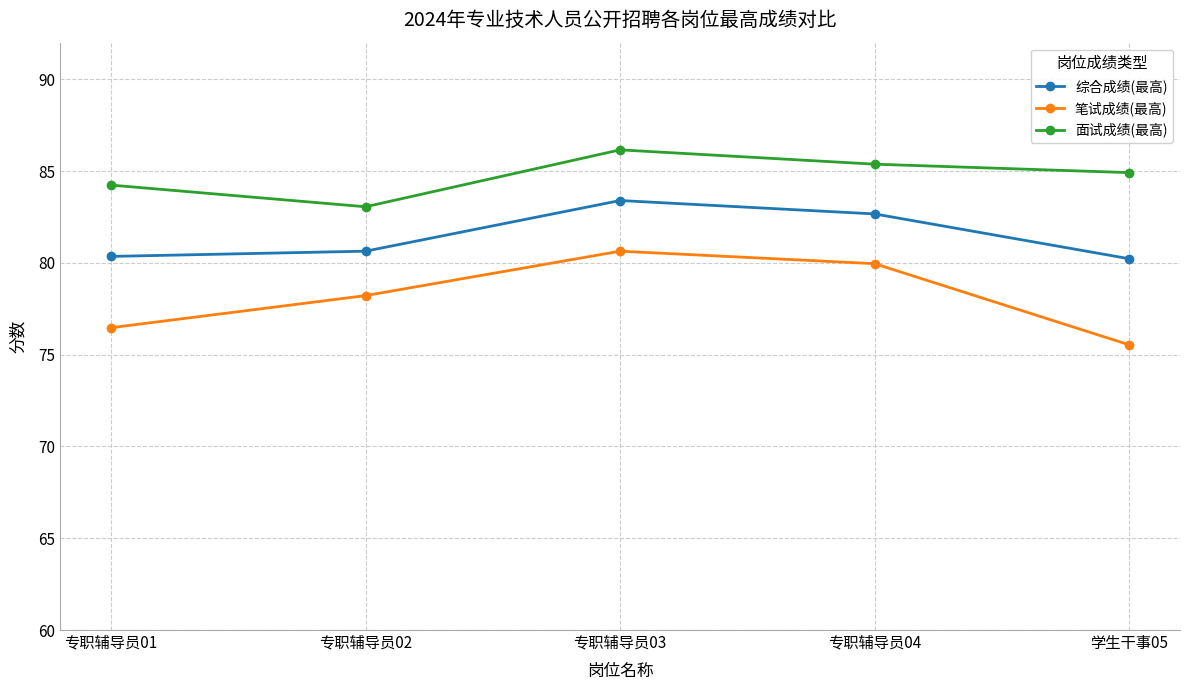

What is the maximum value shown in the chart?

86.2